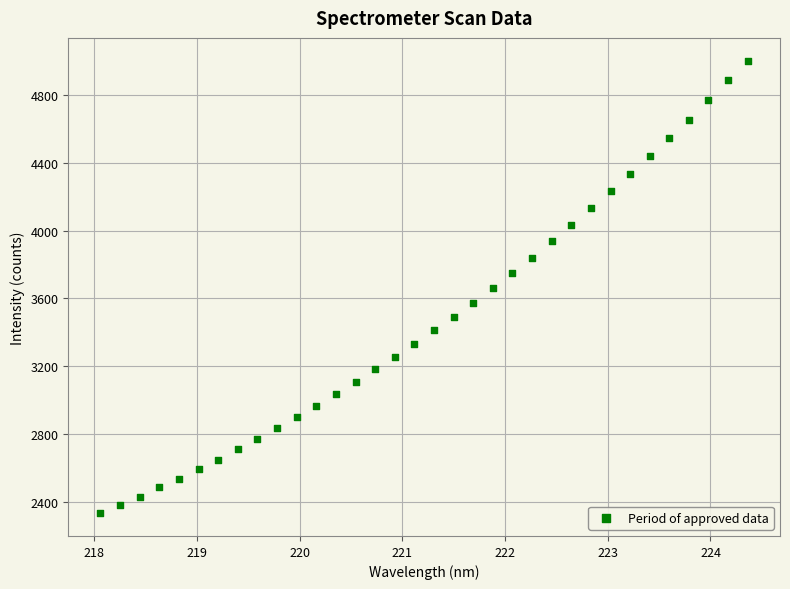

What is the range of Y values (max minus min)?

2671.2